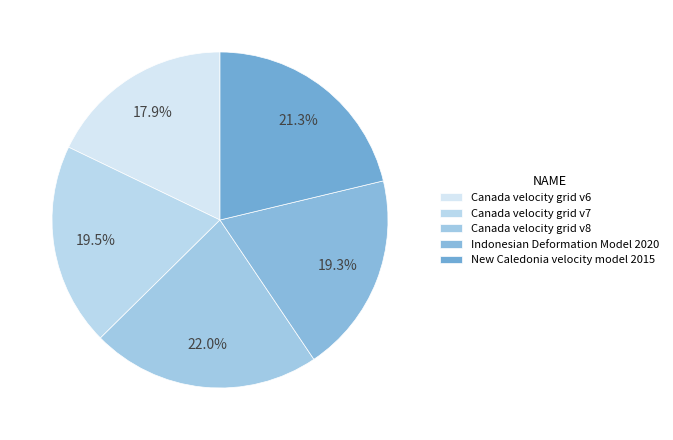

Is the sum of Indonesian Deformation Model 2020 and Canada velocity grid v8 greater than half?

No